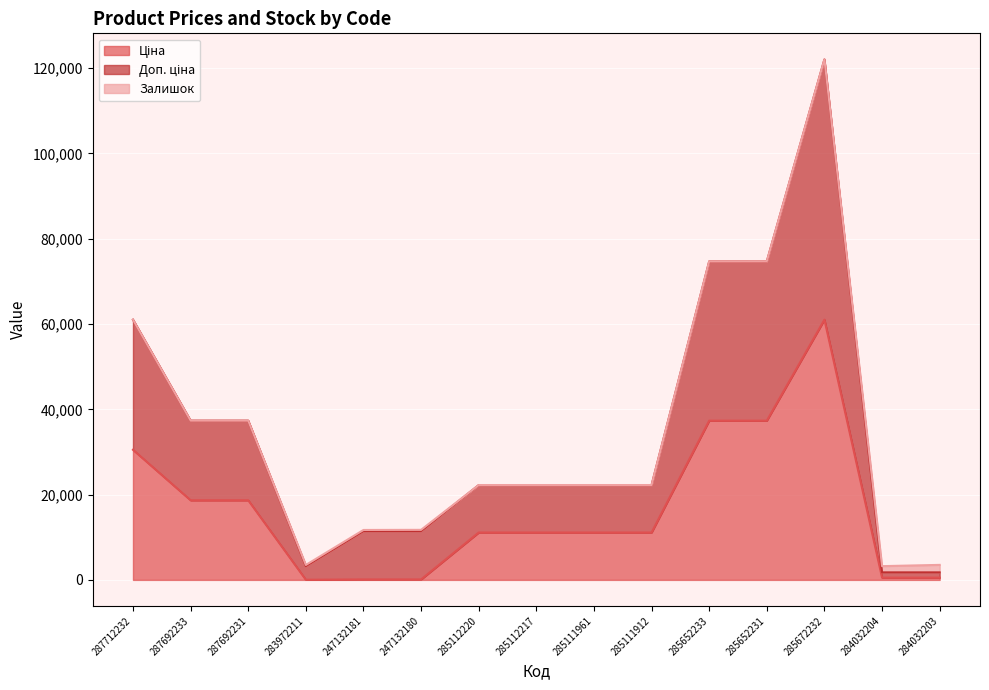

What is the value of the Ціна point at the 14th from the left?

535.4